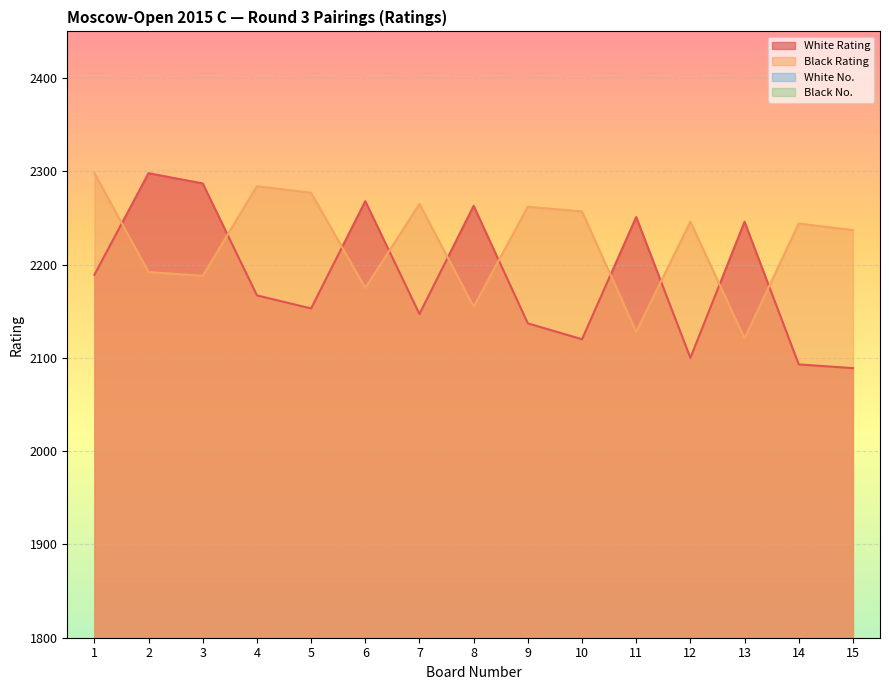

What is the difference between the second highest and second lowest values in the White No. series?

91